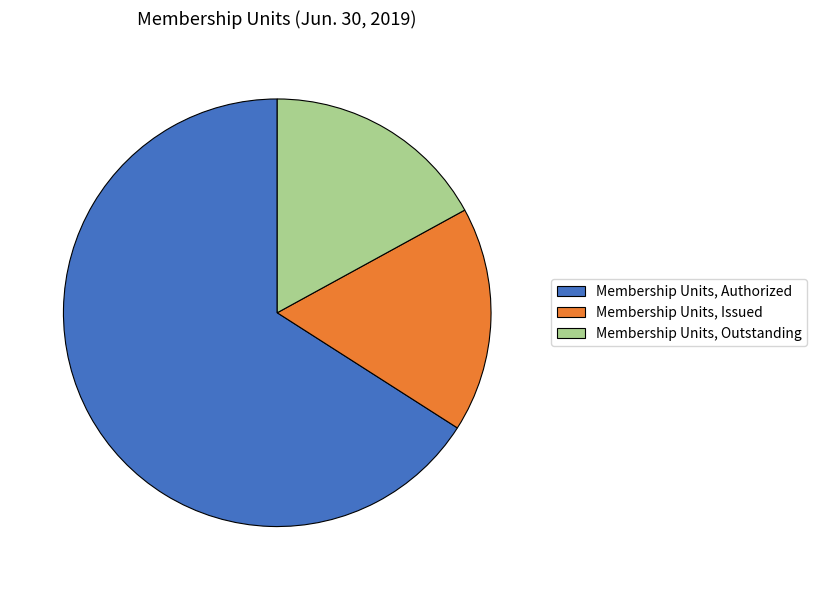

The Membership Units, Authorized slice represents 74% of the pie. True or false?

False